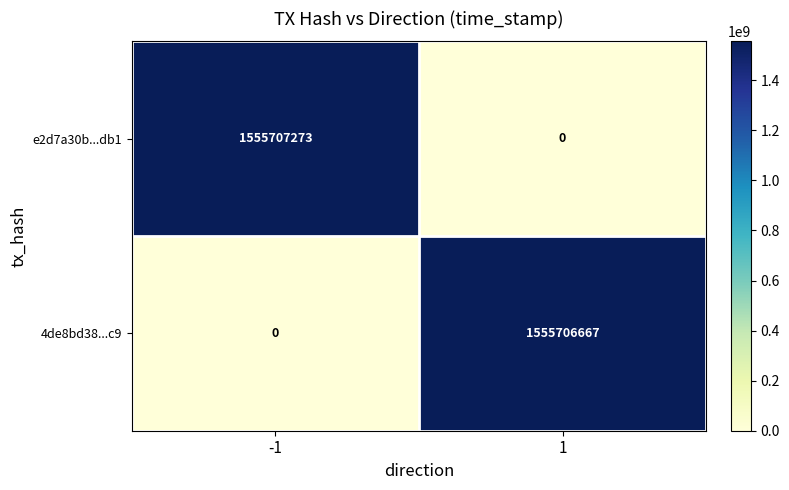

Between -1 and 1, which series saw the biggest shift?

e2d7a30b...db1